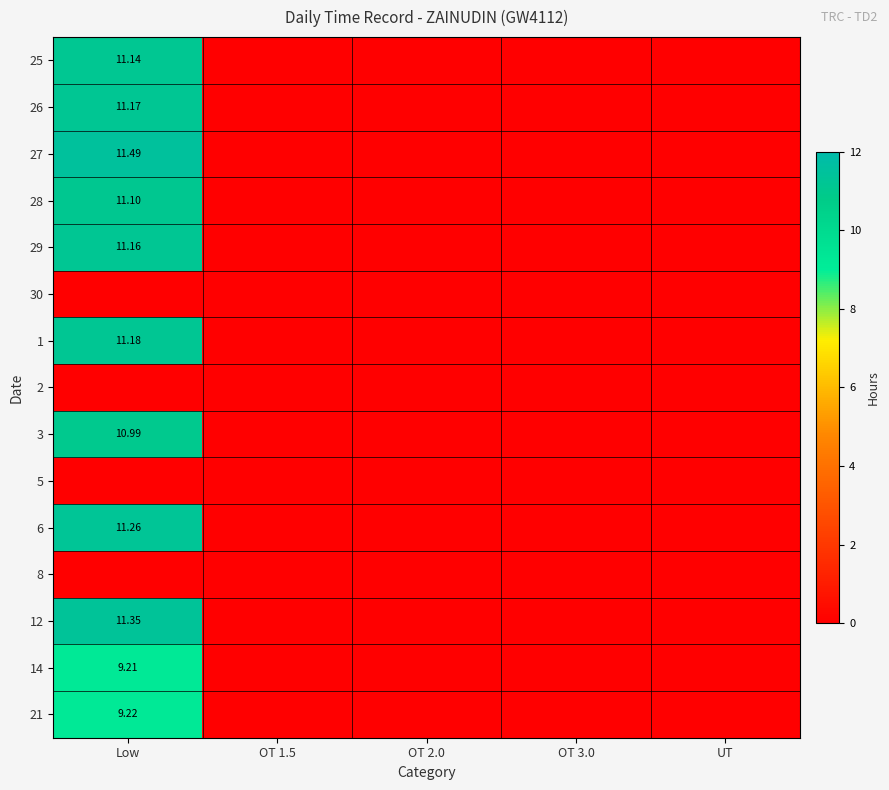

What is the difference between the maximum and minimum values in the 28 series?

11.1